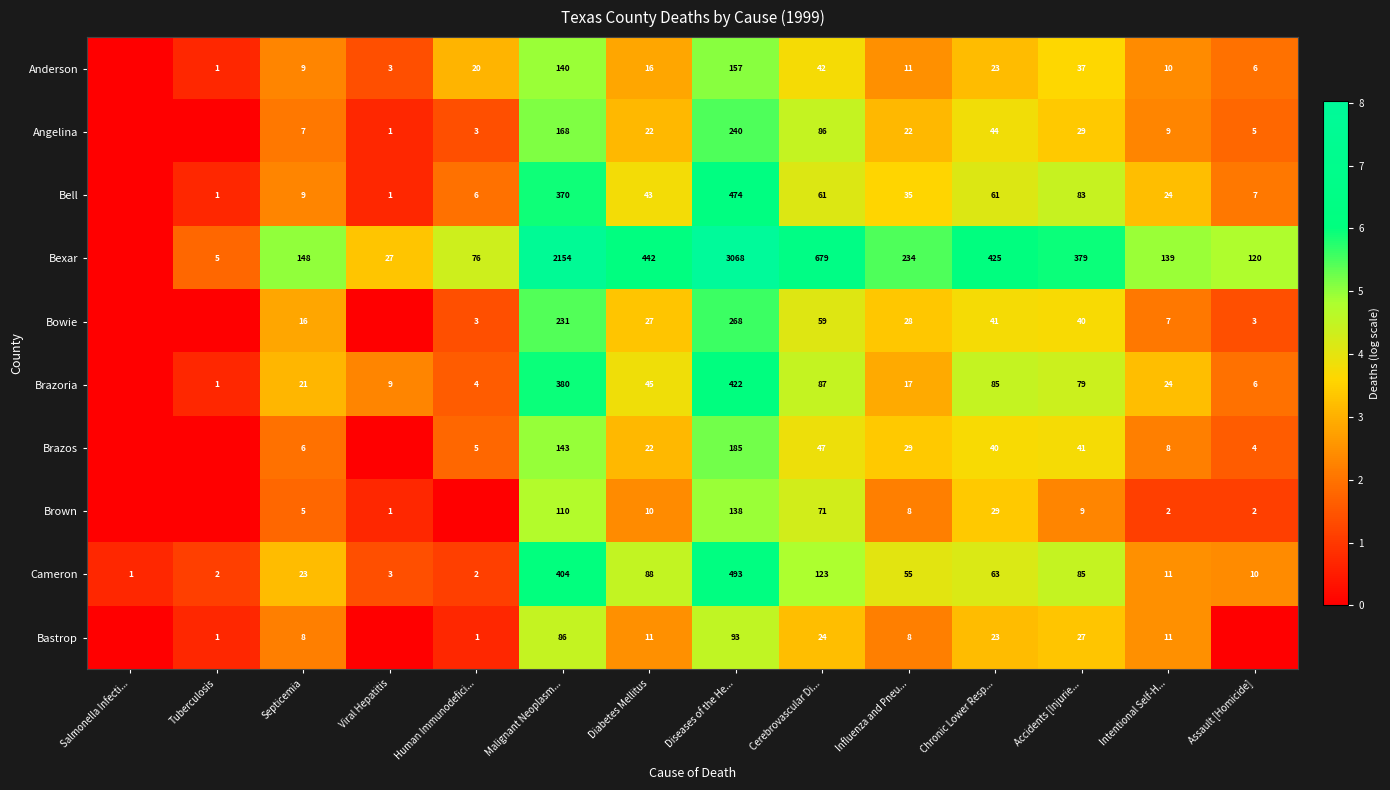

Count the number of data series in this chart.

10